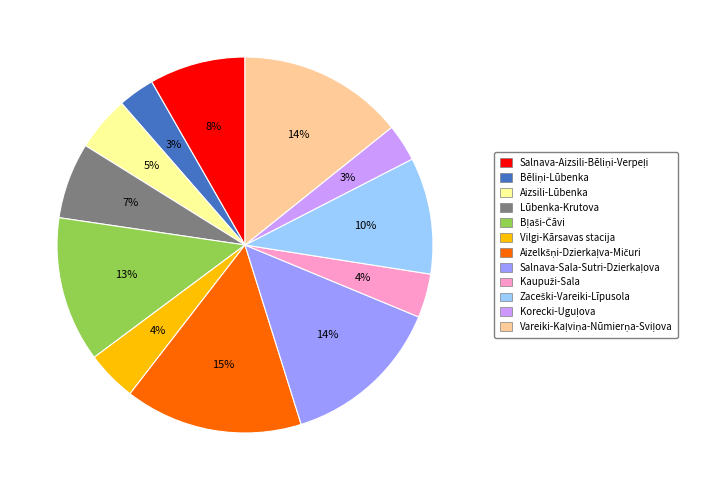

To the nearest percent, what percentage of the pie is Aizsili-Lūbenka?

5%